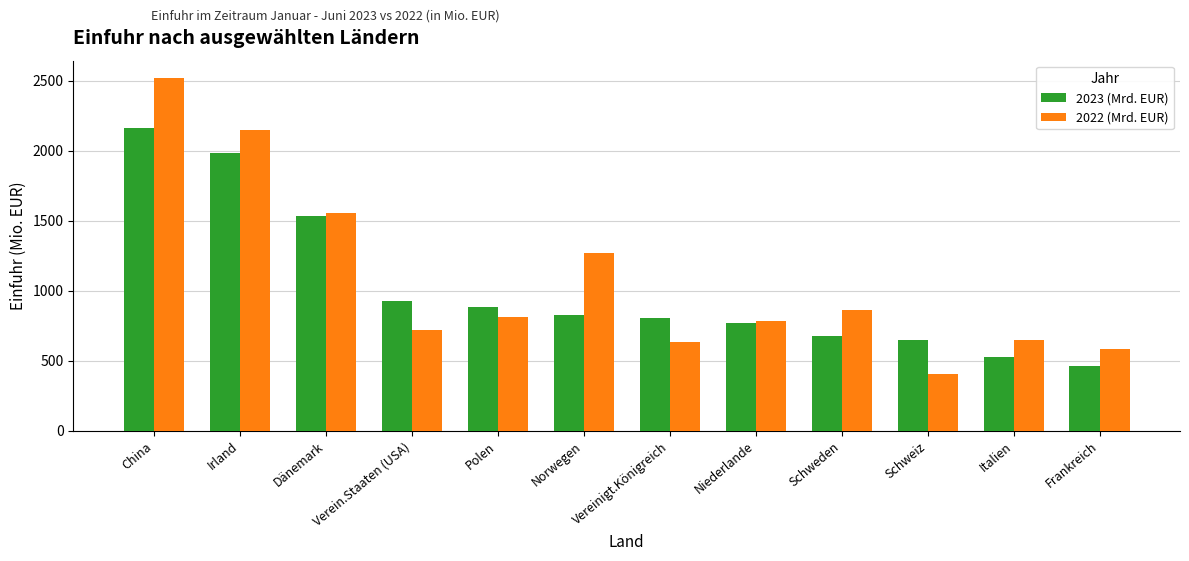

Rank the series by their maximum value, from highest to lowest.

2022 (Mrd. EUR), 2023 (Mrd. EUR)